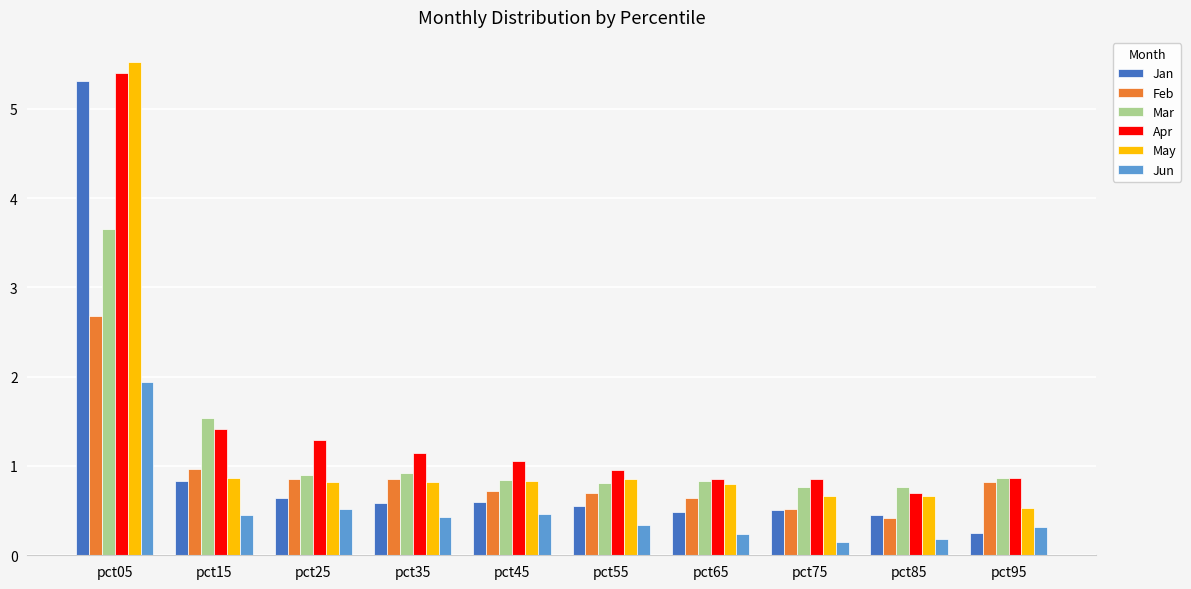

What is the maximum value shown in the chart?

5.5